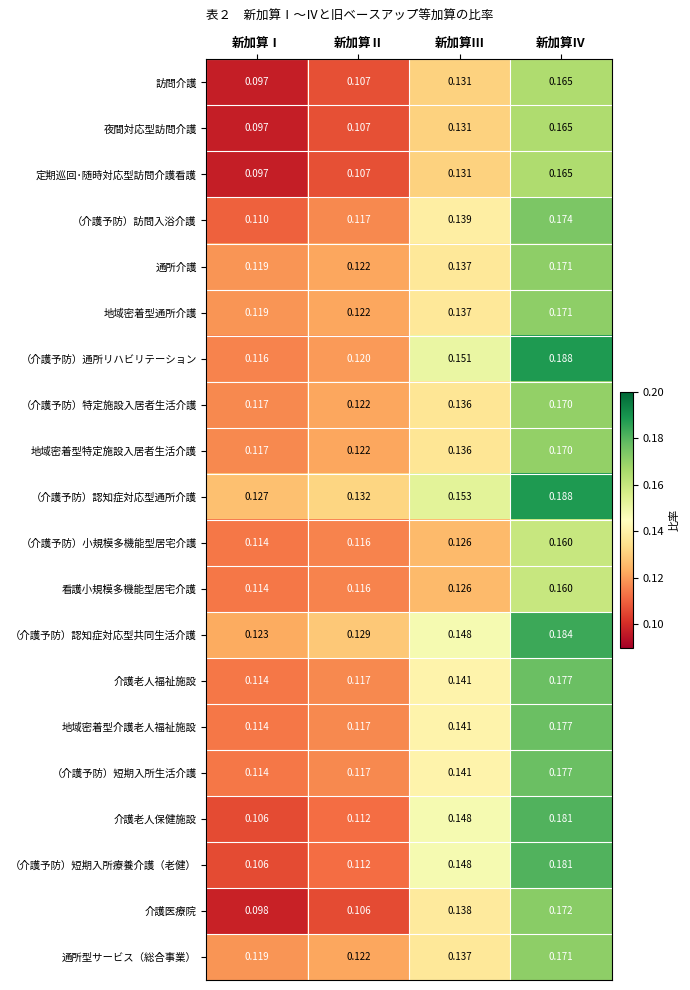

Which series has the largest total across all categories?

（介護予防）認知症対応型通所介護